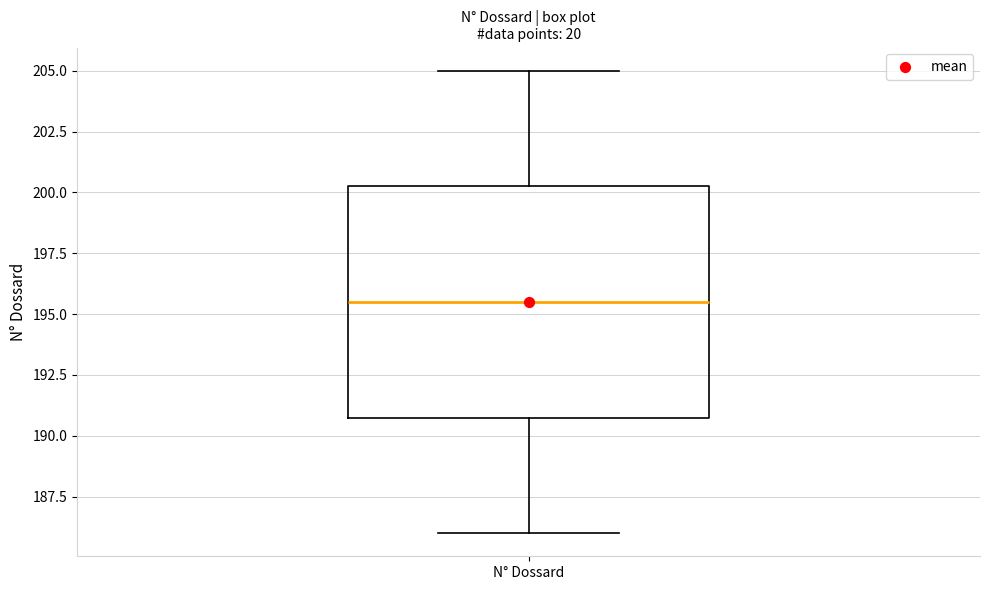

Read this box plot against the y-axis: the position of the median line, the range covered by the box, and the ends of both whiskers. The values are not printed on the chart, so give them approximately, as read against the axis.

median 195.5, box 191.0 to 200.5, whiskers 186.0 to 205.0